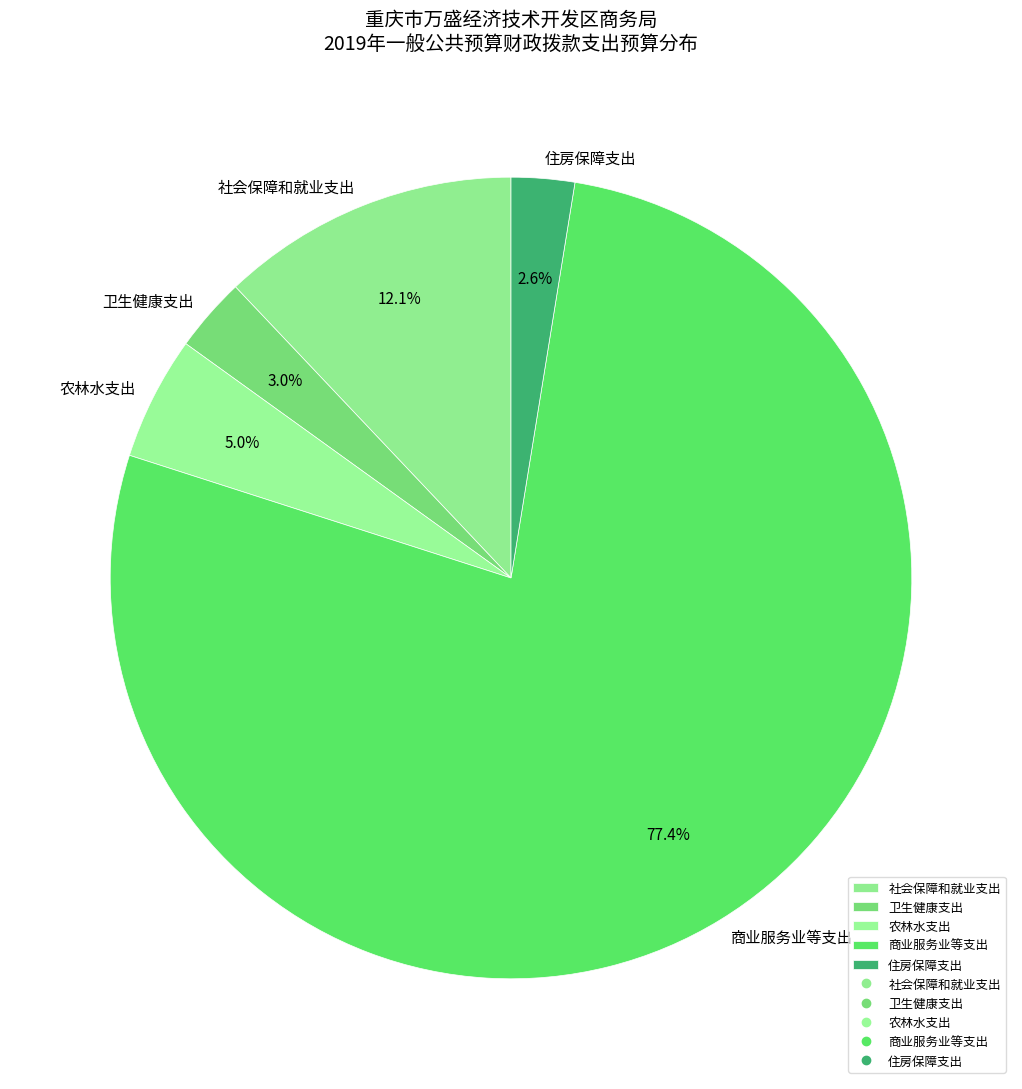

Which slice is the largest?

商业服务业等支出